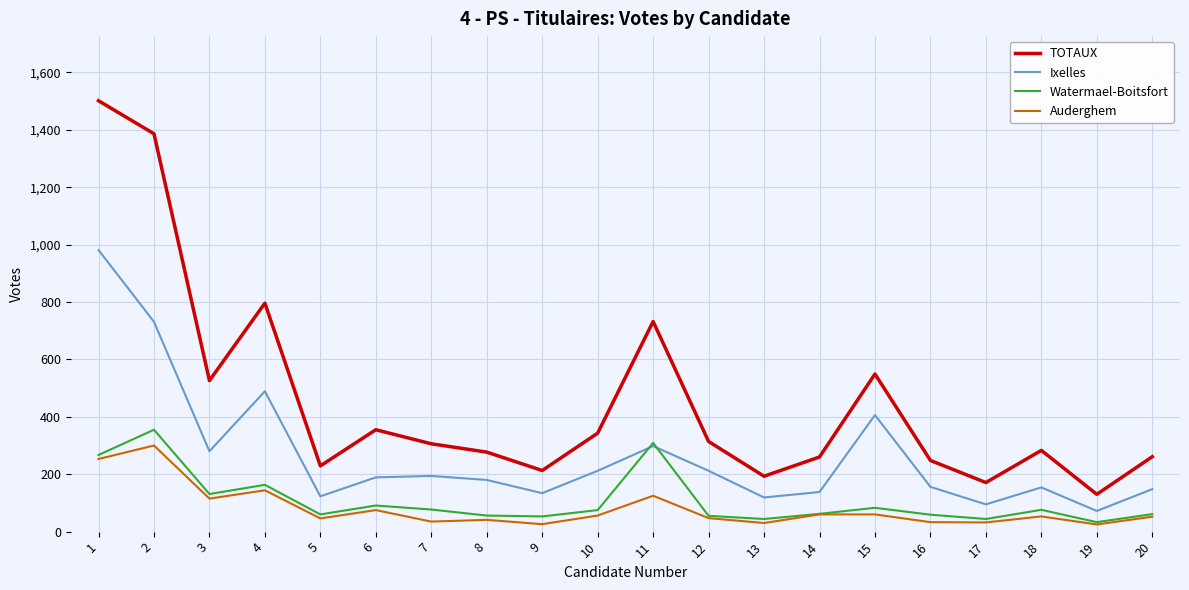

Is it true that Watermael-Boitsfort equals 95 at 11?

False